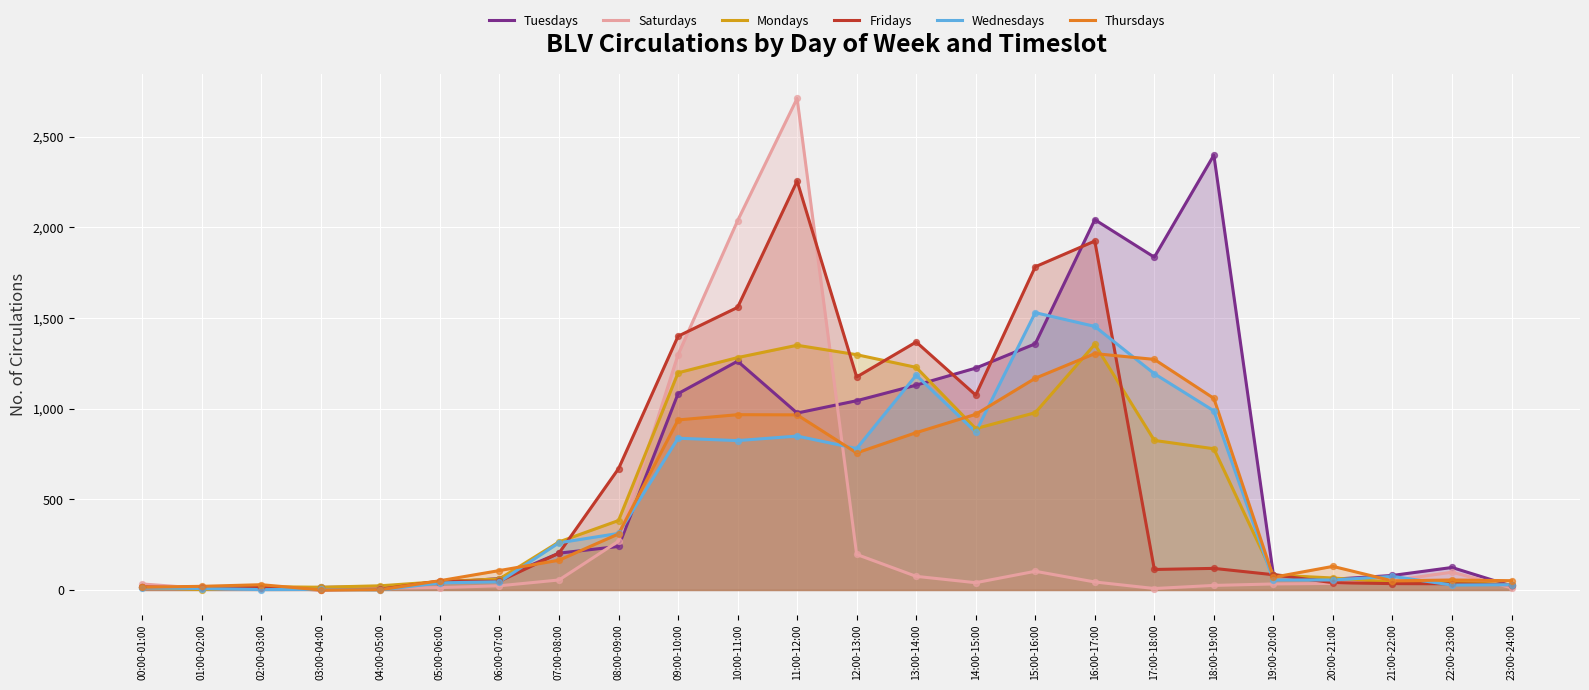

What are all the series names shown in the legend?

Tuesdays, Saturdays, Mondays, Fridays, Wednesdays, Thursdays